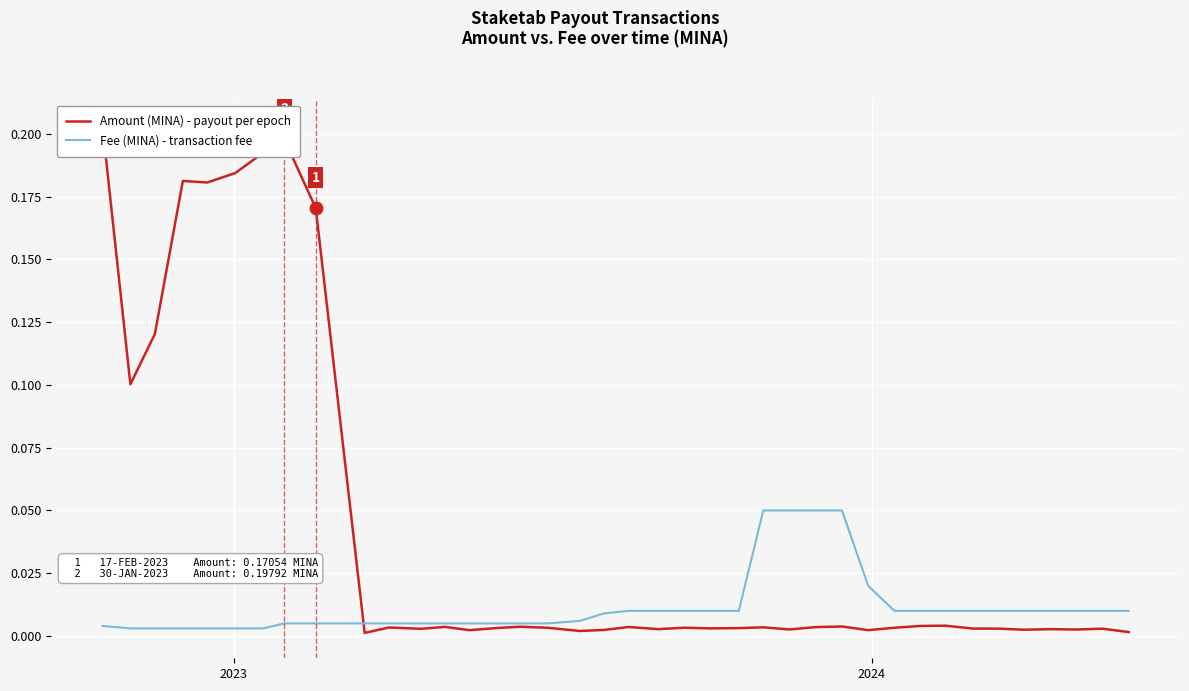

Which series ends up on top after the final intersection of Amount (MINA) - payout per epoch and Fee (MINA) - transaction fee?

Fee (MINA) - transaction fee